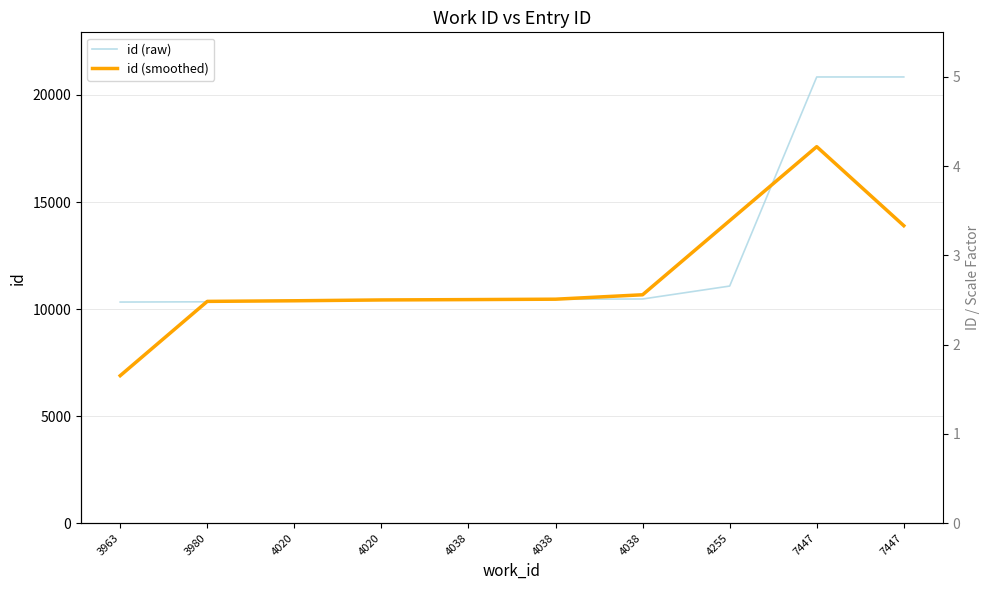

Rank the series by their maximum value, from highest to lowest.

id (raw), id (smoothed)